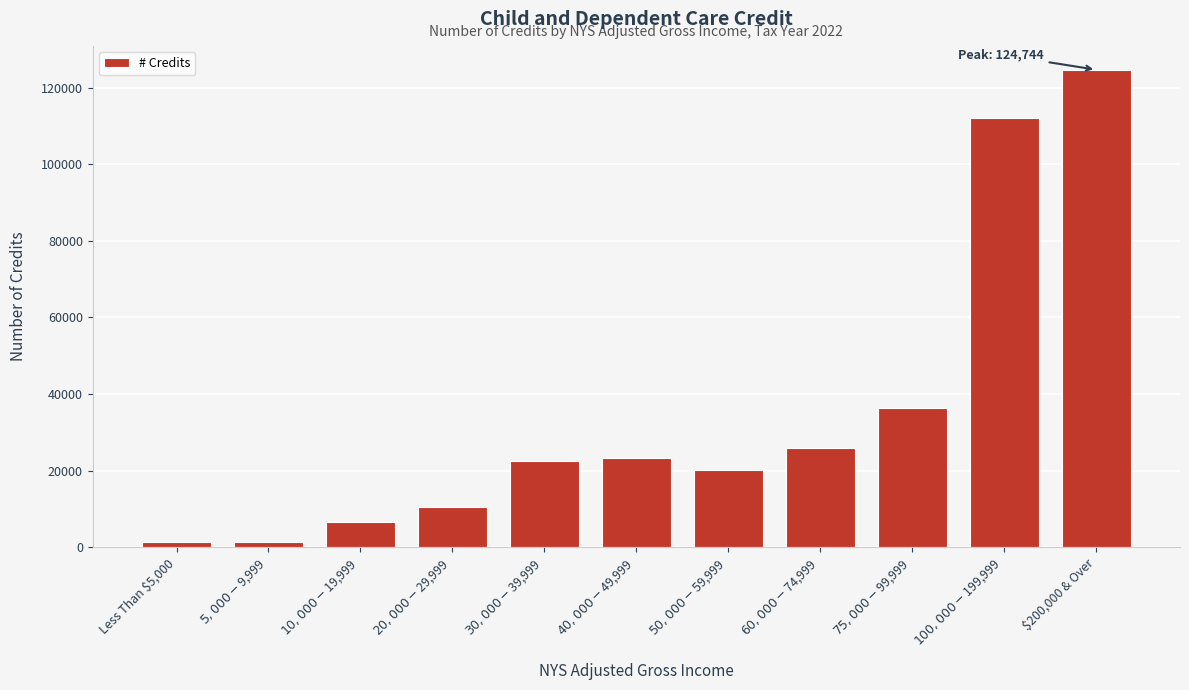

What is the greatest value displayed?

124744